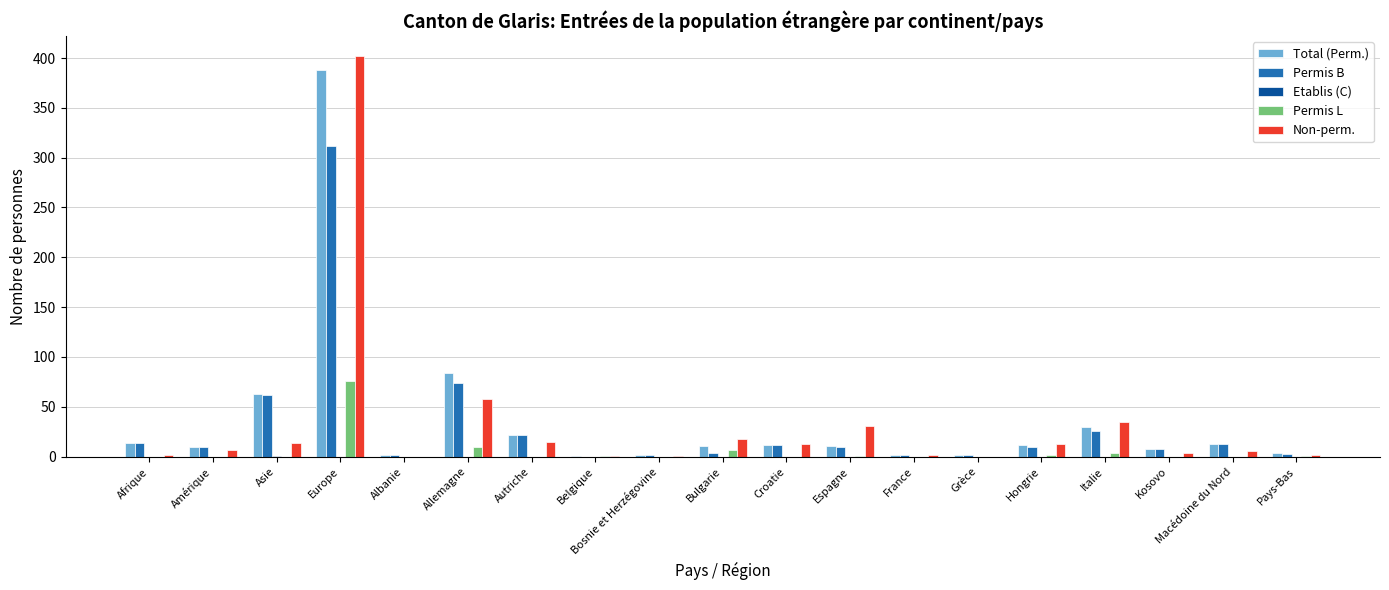

At which category is the sum across all series the highest?

Europe